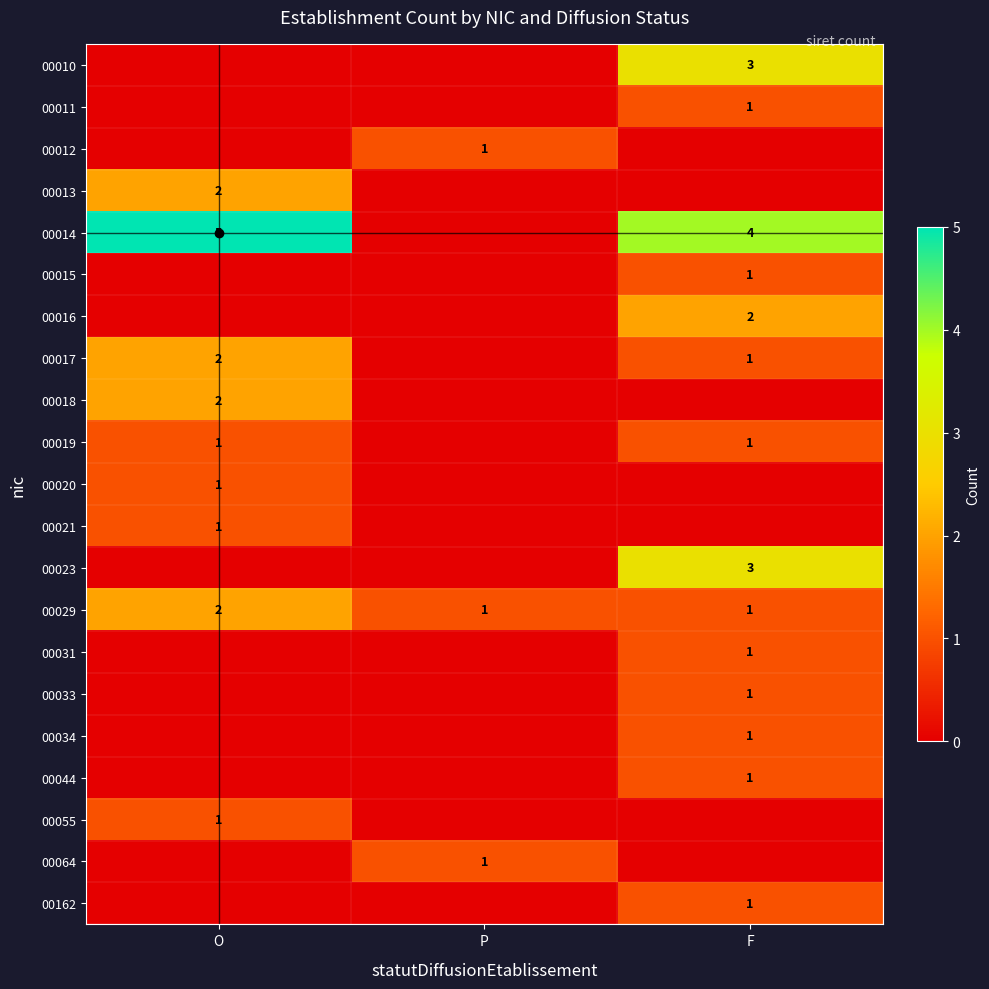

The value of 00029 at O is 2. True or false?

True